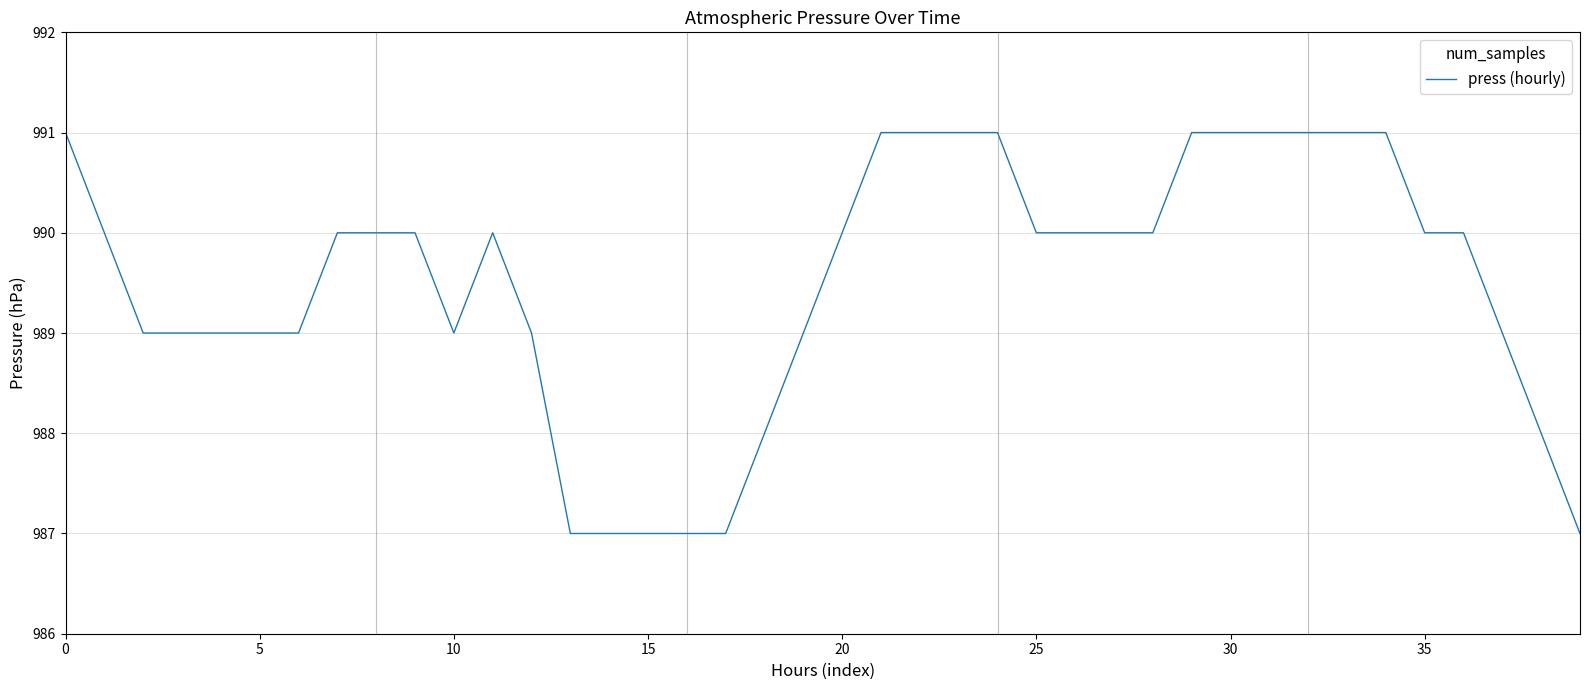

True or false: there are more than 0 points higher than both neighbors.

True